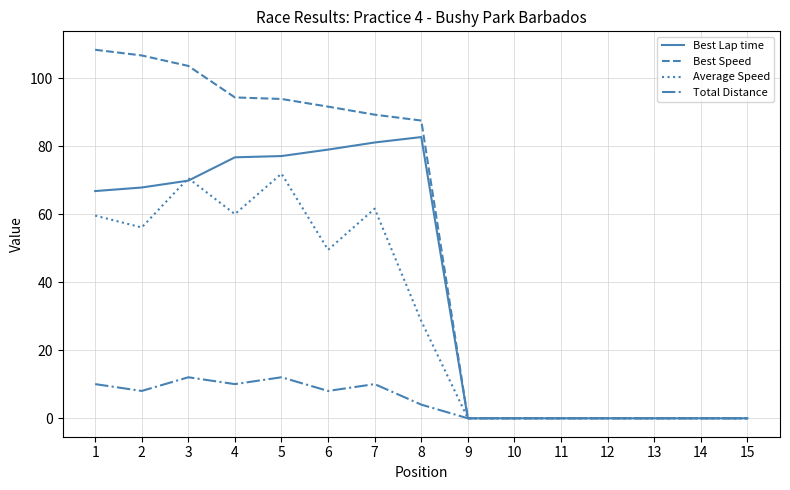

True or false: Best Lap time has a value of 48.2 at 8.

False